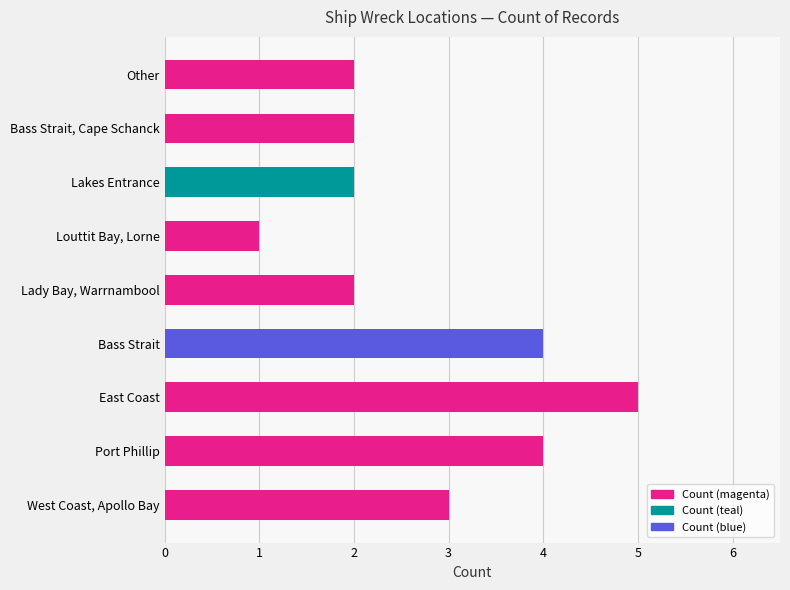

True or false: the data shows 2 at West Coast, Apollo Bay.

False